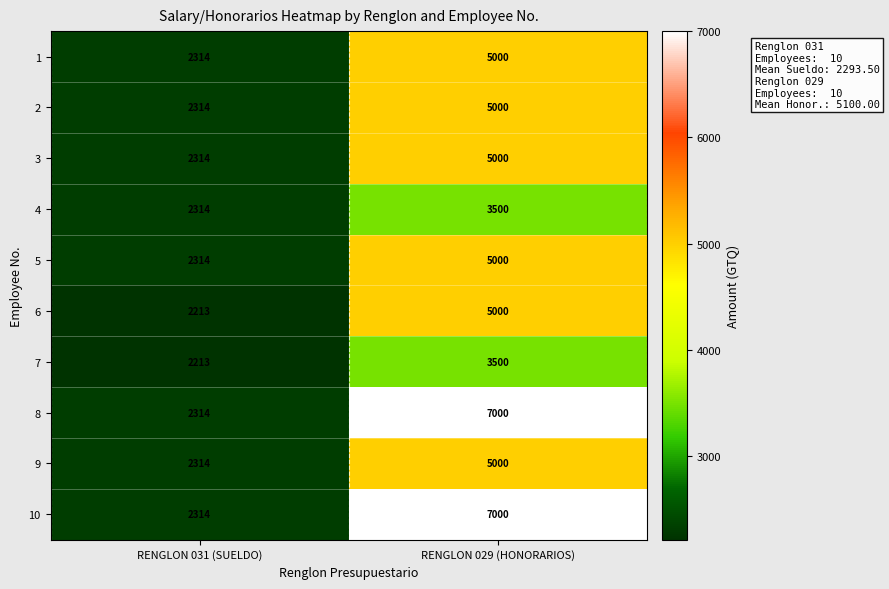

True or false: 1 has a value of 2834 at RENGLON 029 (HONORARIOS).

False